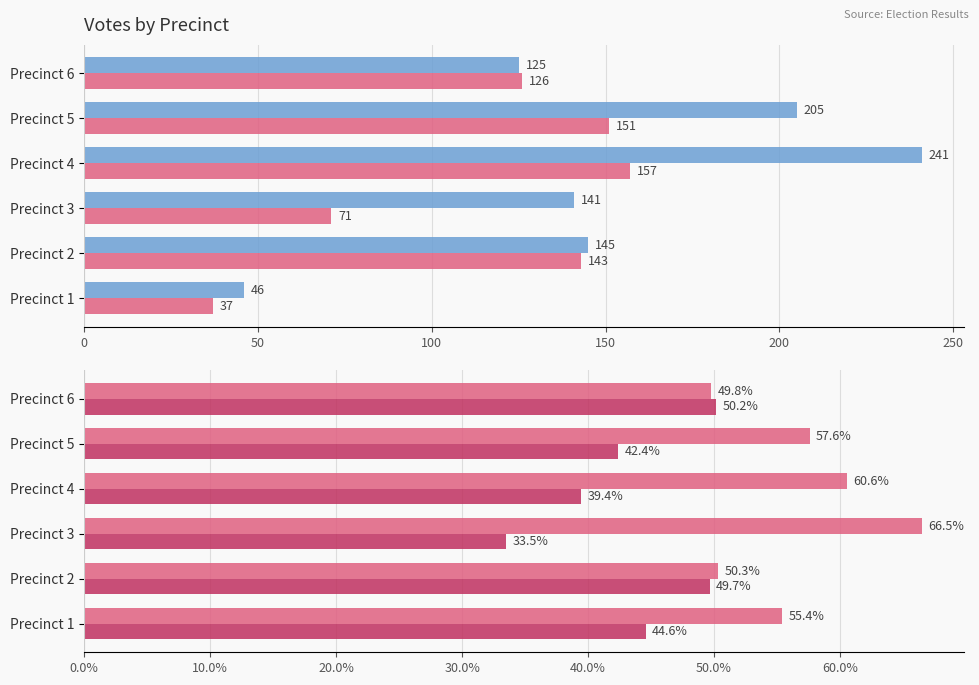

How many values in the Patricia M. Small series exceed 57?

3